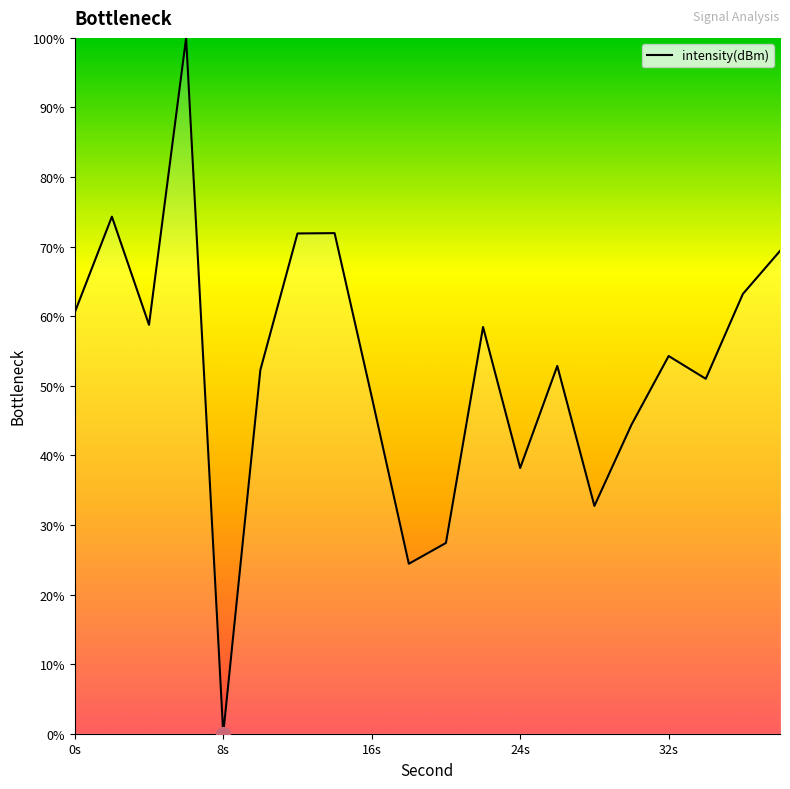

How many values are above zero?

19